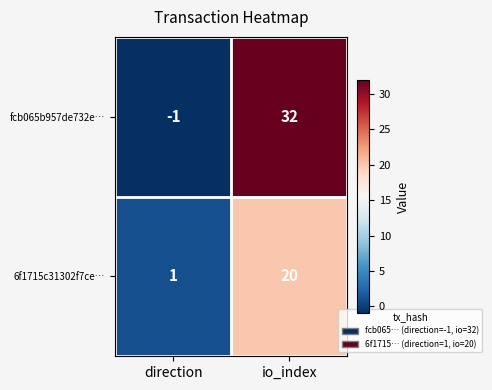

What is the maximum value shown in the chart?

32